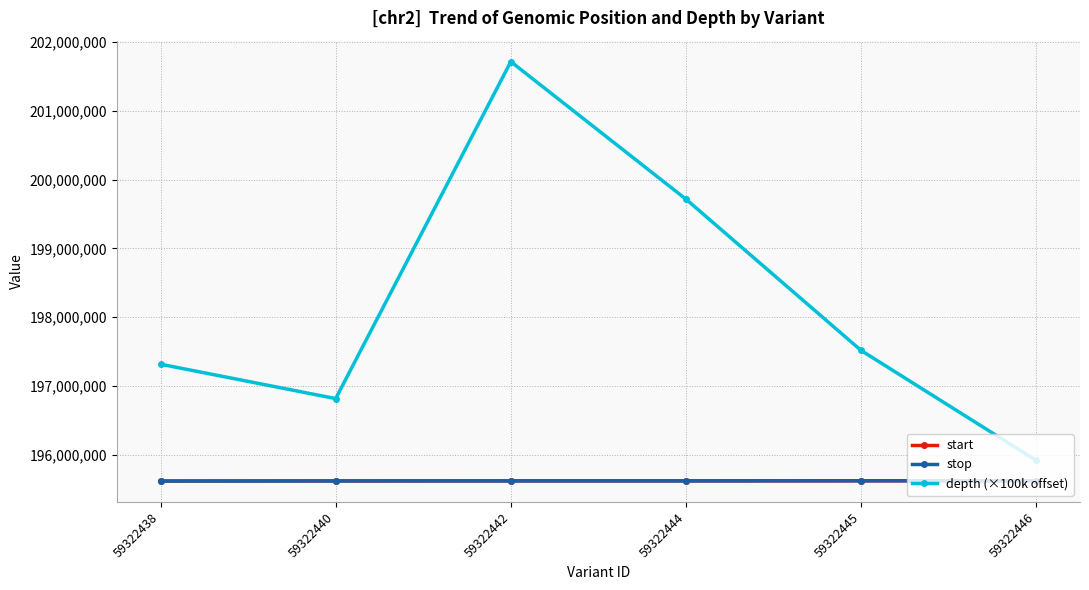

Where is the first local maximum for depth (×100k offset)?

59322442